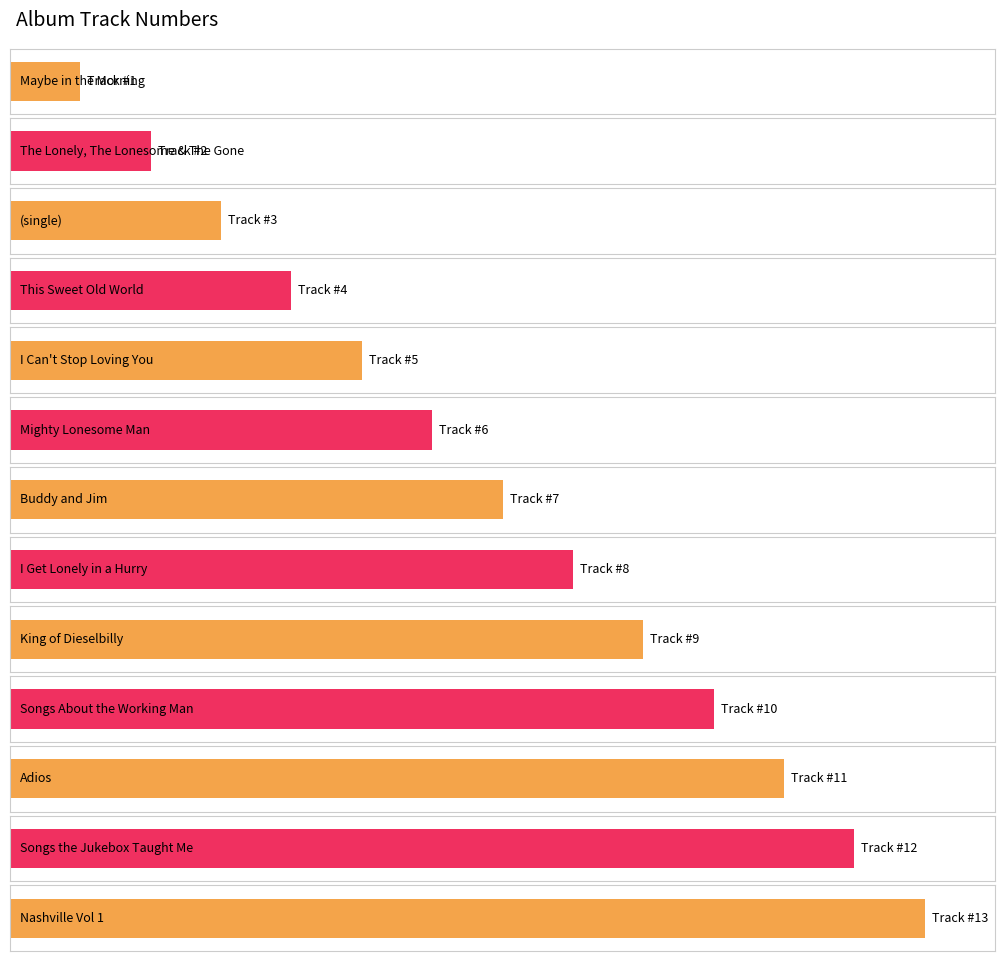

Which label corresponds to the smallest value in the chart?

Maybe in the Morning